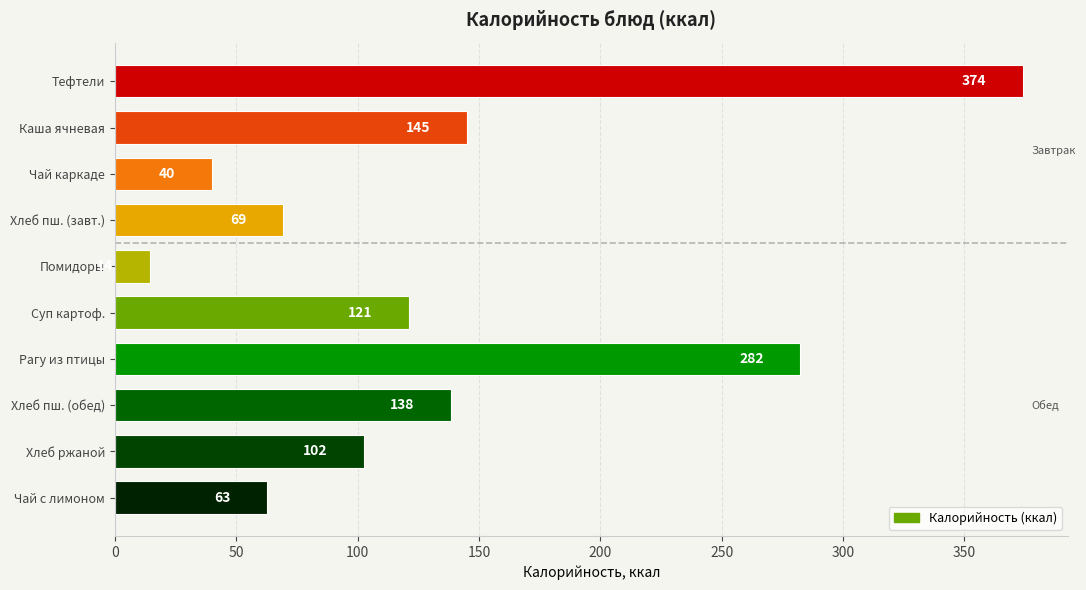

What is the approximate value at Тефтели?

374.0